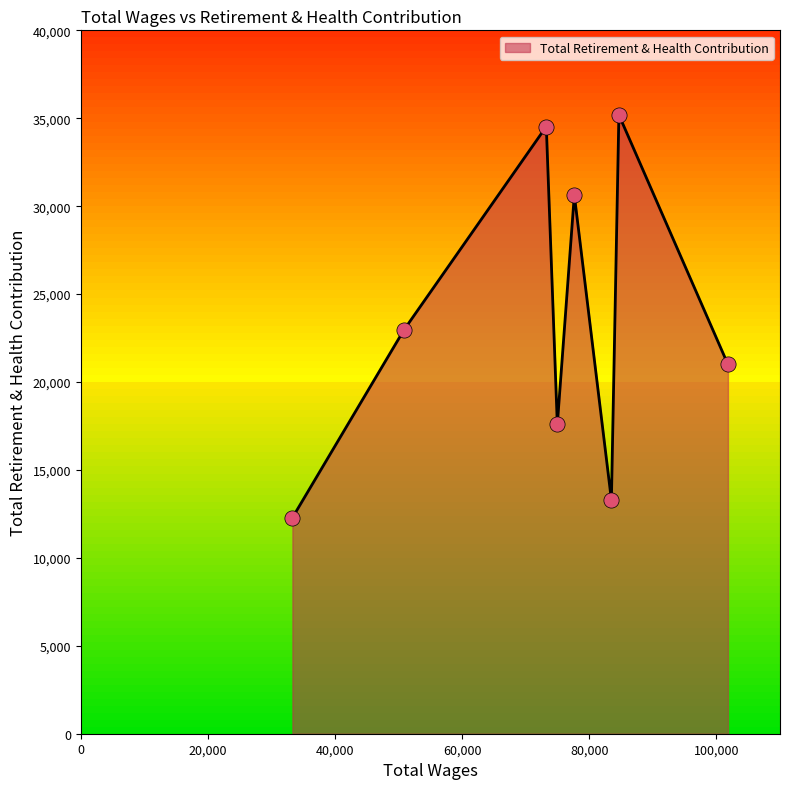

True or false: the data has more than 2 interior local peaks.

True